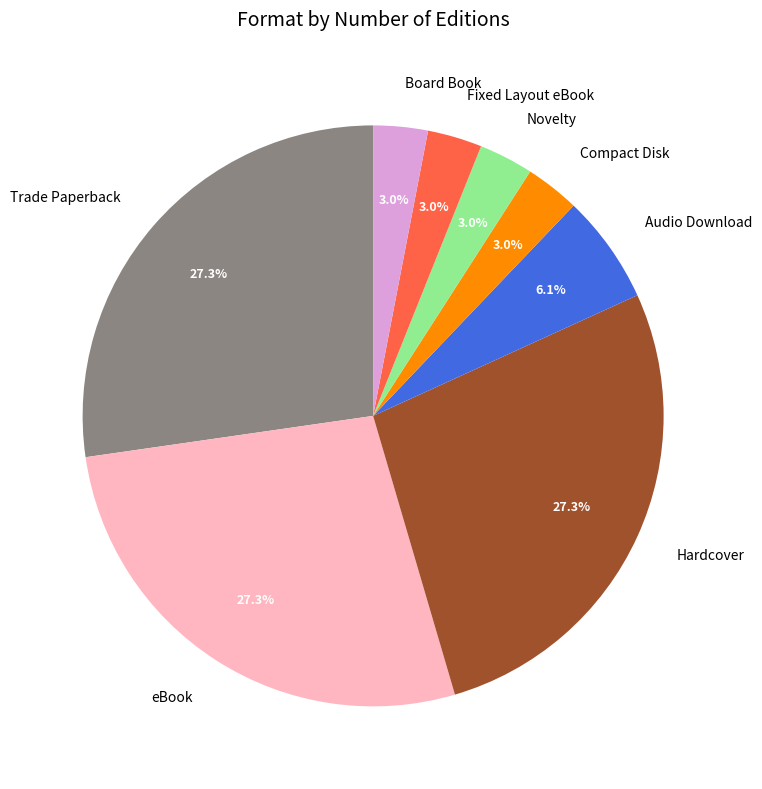

To the nearest percent, what is the combined percentage of Trade Paperback and eBook?

55%